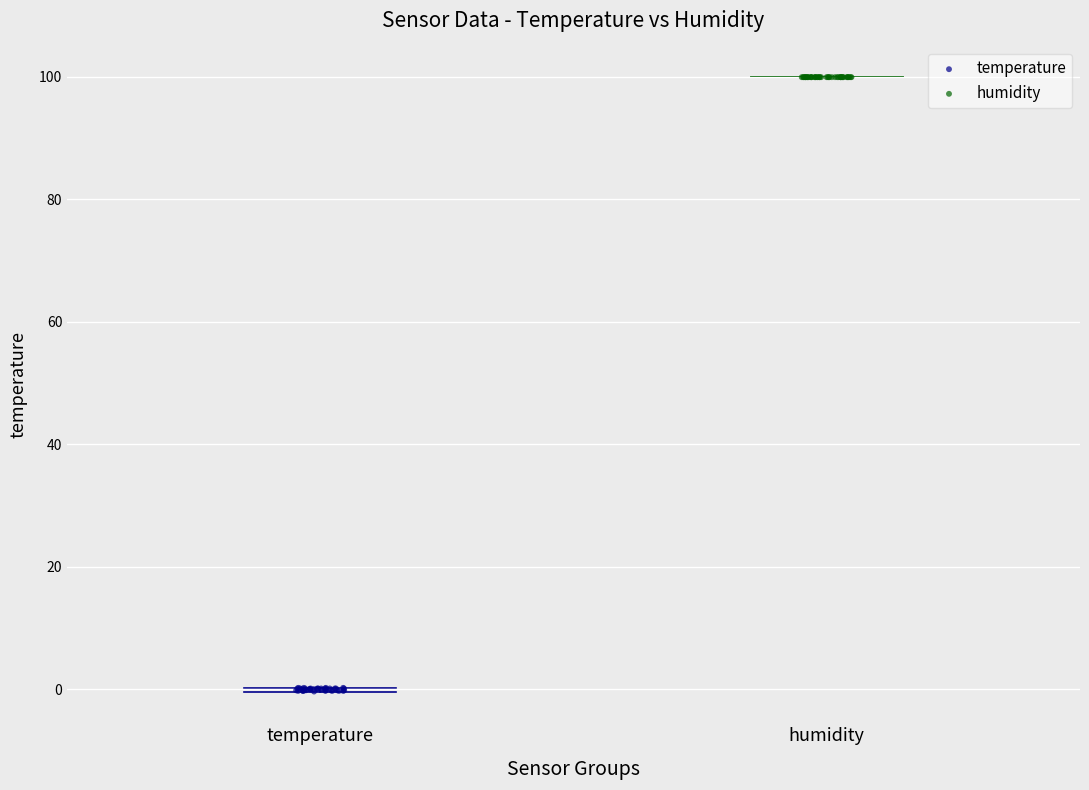

Which series contains the highest Y value?

humidity